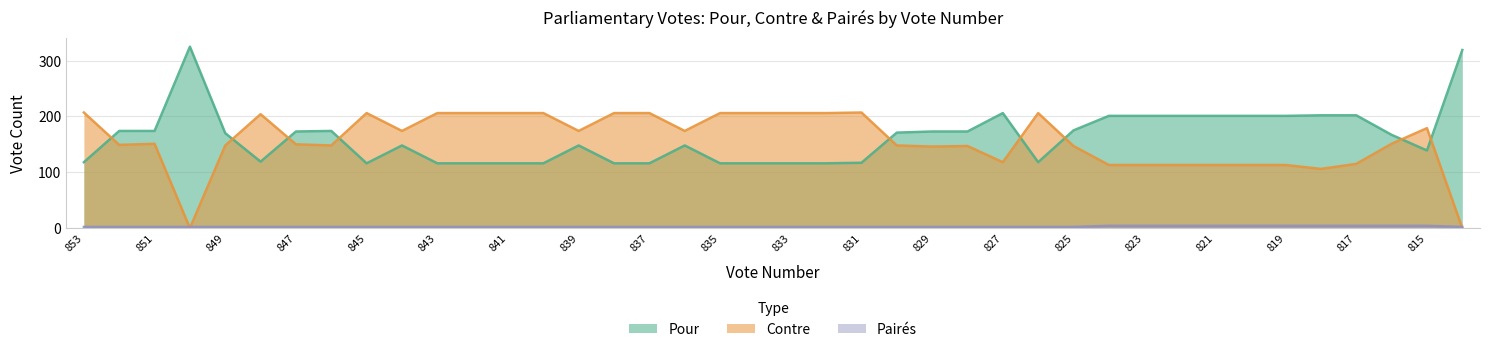

What is the difference between the highest and lowest values at 847?

171